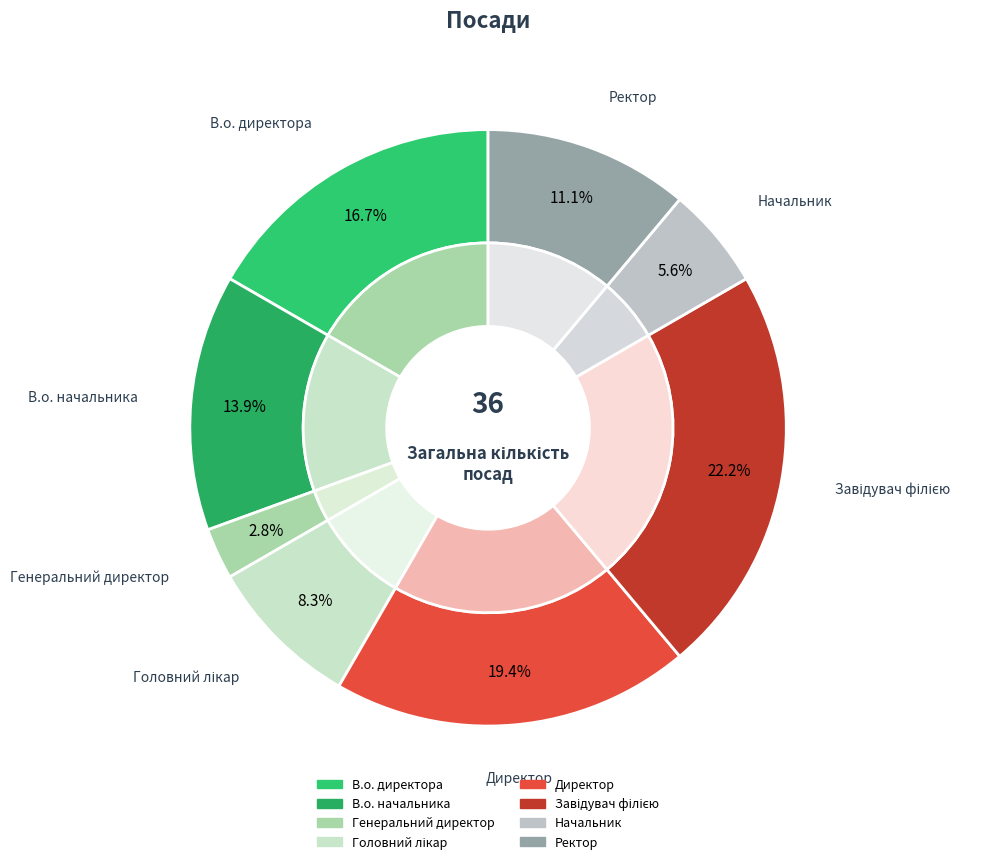

How many segments does this pie chart have?

8